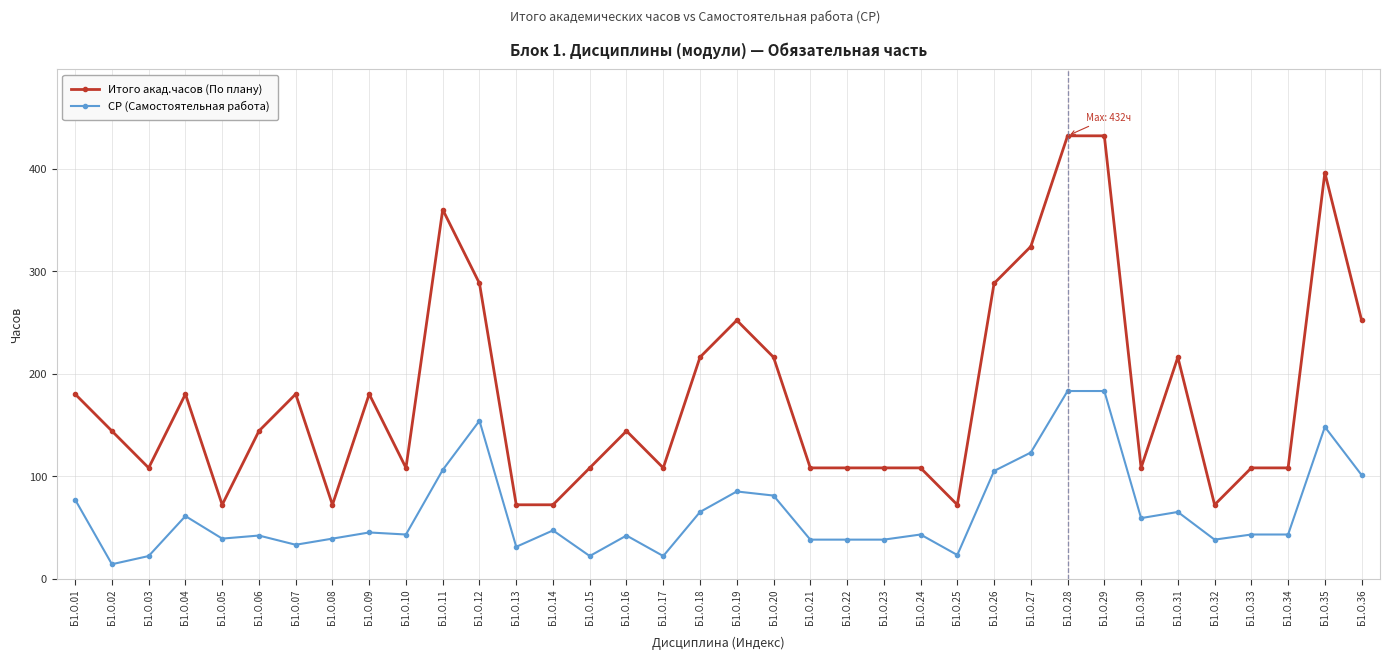

True or false: СР (Самостоятельная работа) has more than 0 interior local peaks.

True